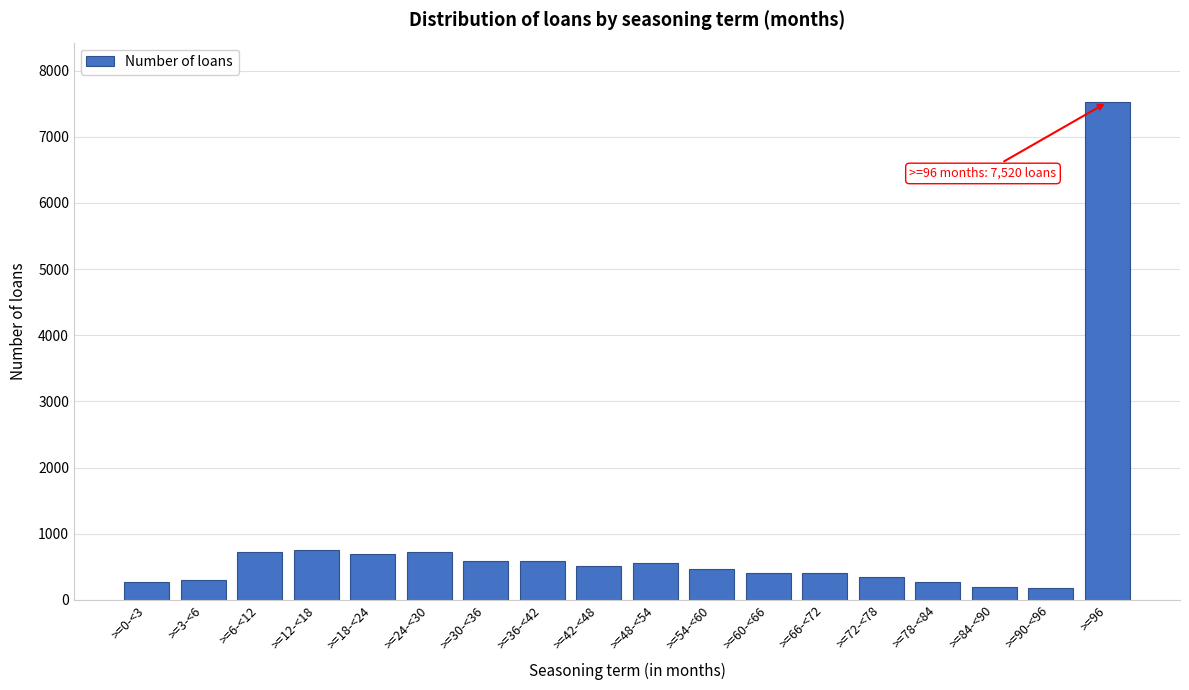

What is the difference between the maximum and second lowest values?

7328